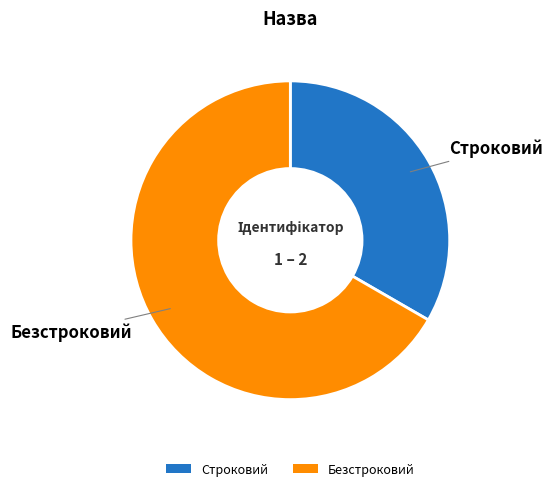

Which category has the biggest portion of the pie?

Безстроковий